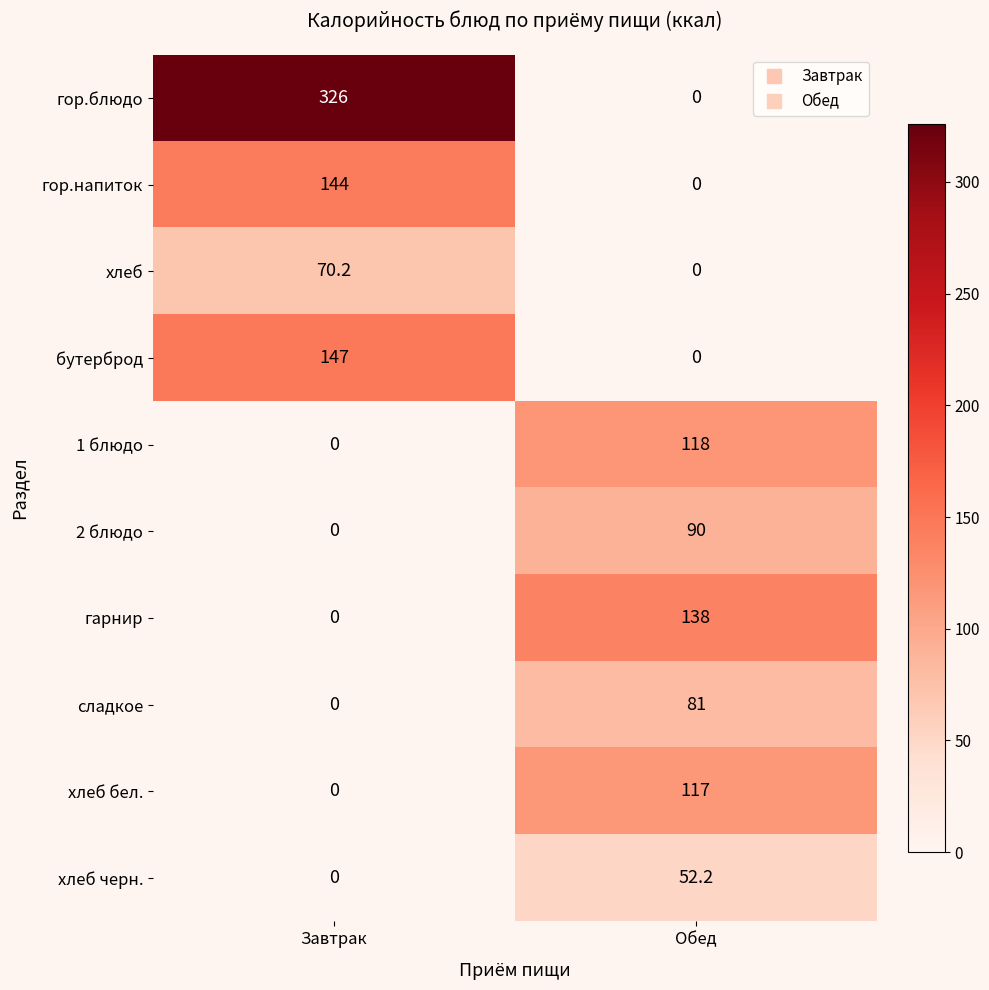

What is the difference between the highest and lowest values at Завтрак?

326.0